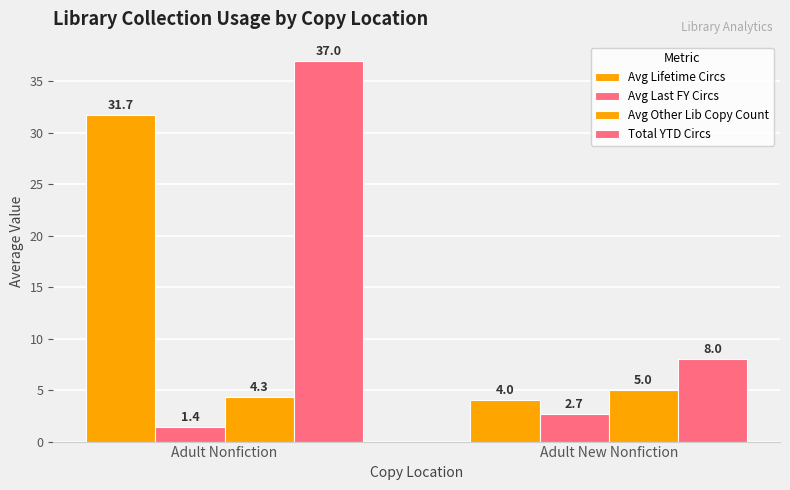

Reading right to left, extract all data points from this chart.

Avg Lifetime Circs: Adult New Nonfiction=4.0	Adult Nonfiction=31.7
Avg Last FY Circs: Adult New Nonfiction=2.7	Adult Nonfiction=1.4
Avg Other Lib Copy Count: Adult New Nonfiction=5.0	Adult Nonfiction=4.3
Total YTD Circs: Adult New Nonfiction=8.0	Adult Nonfiction=37.0